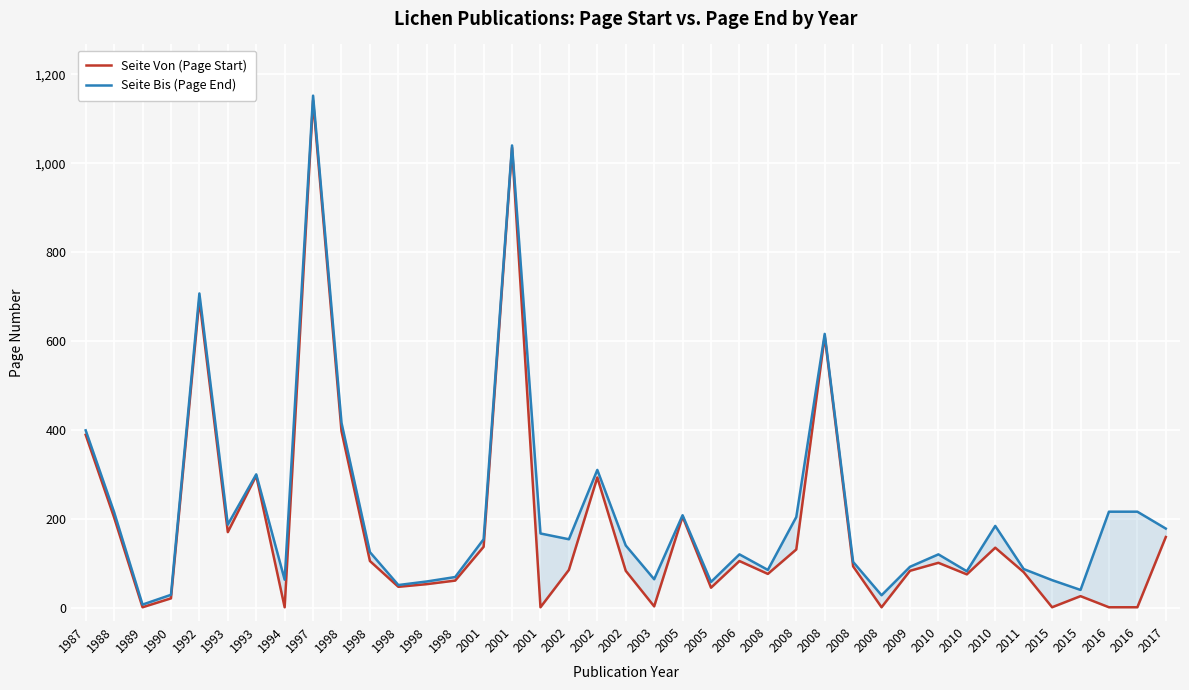

At which category does Seite Von (Page Start) reach its first local valley?

1989